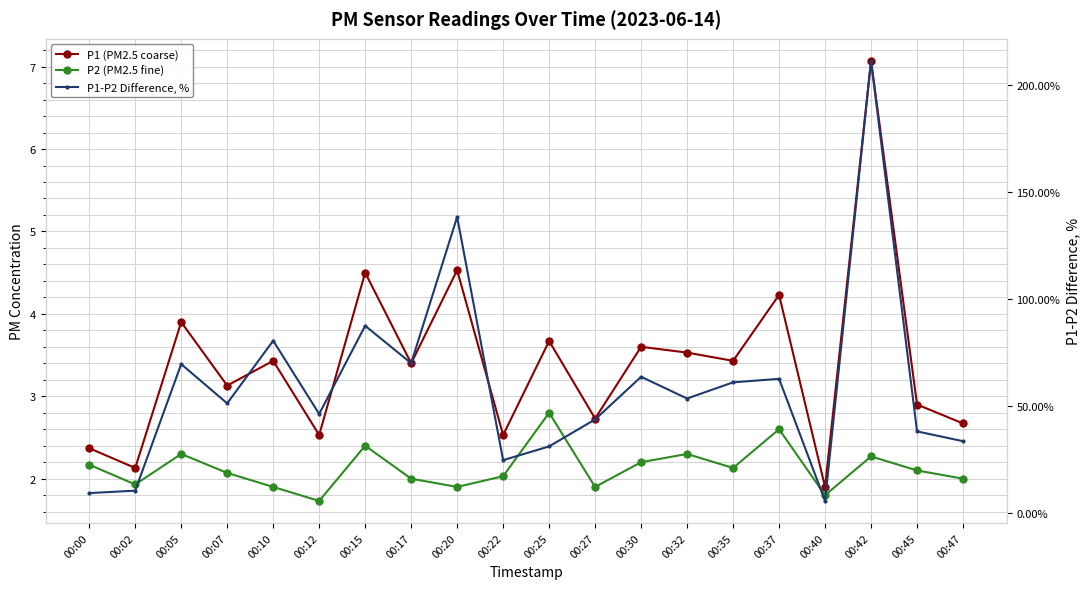

At which label does P1-P2 Difference, % reach its minimum?

00:40